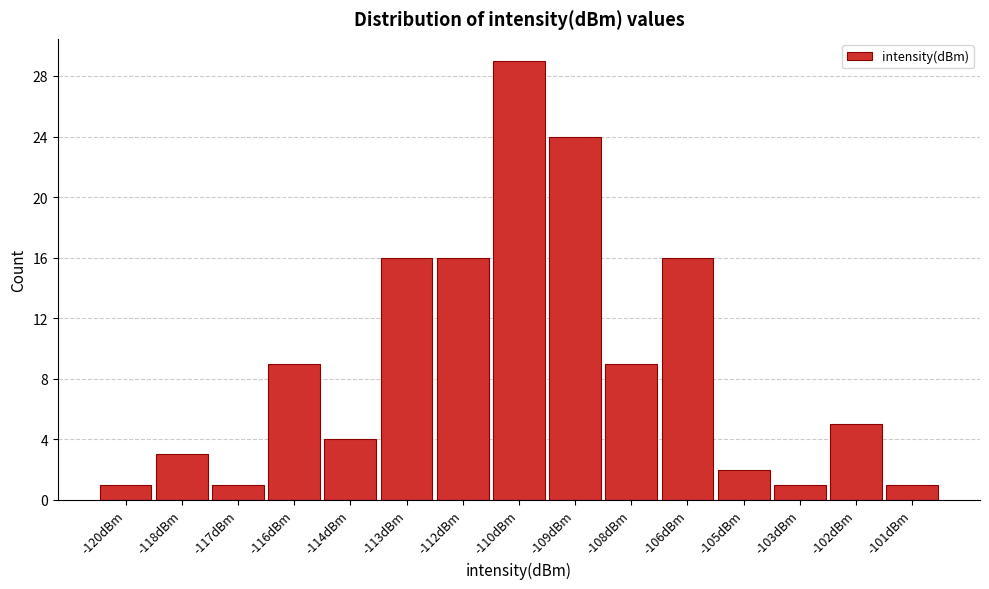

Reading left to right, transcribe all the data shown in this chart.

1	3	1	9	4	16	16	29	24	9	16	2	1	5	1